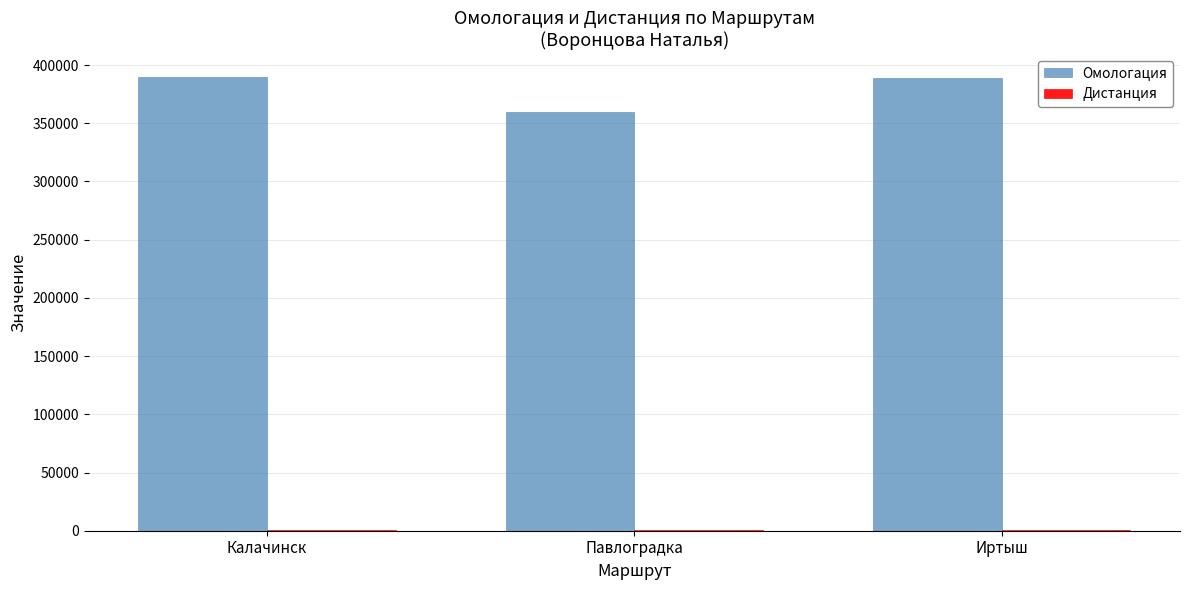

Where is Омологация nearest to the value 374924?

Иртыш